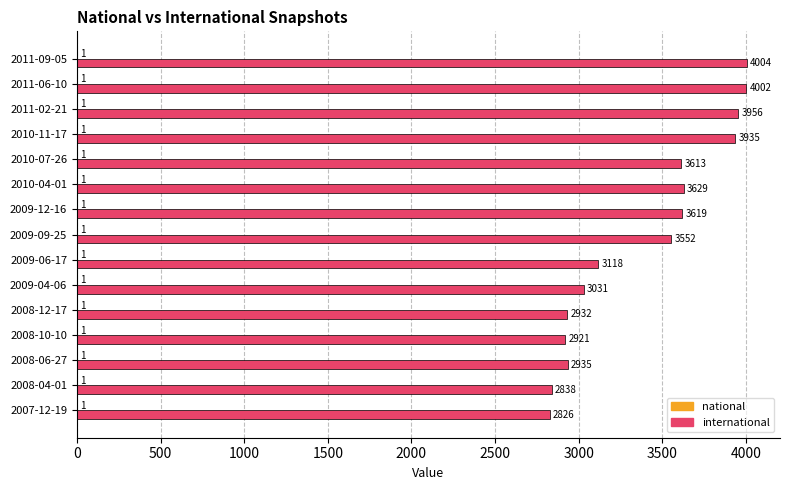

What is the total value across all series at 2010-11-17?

3936